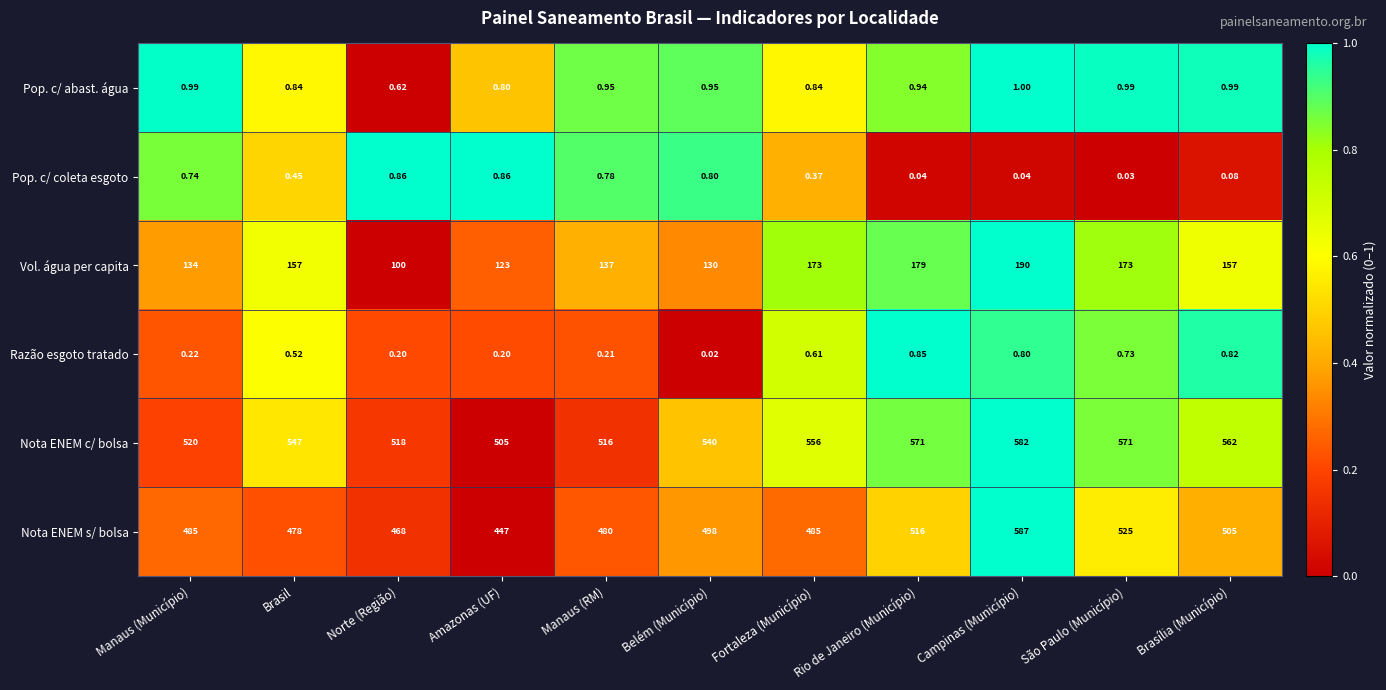

At which category is the sum across all series the highest?

Campinas (Município)